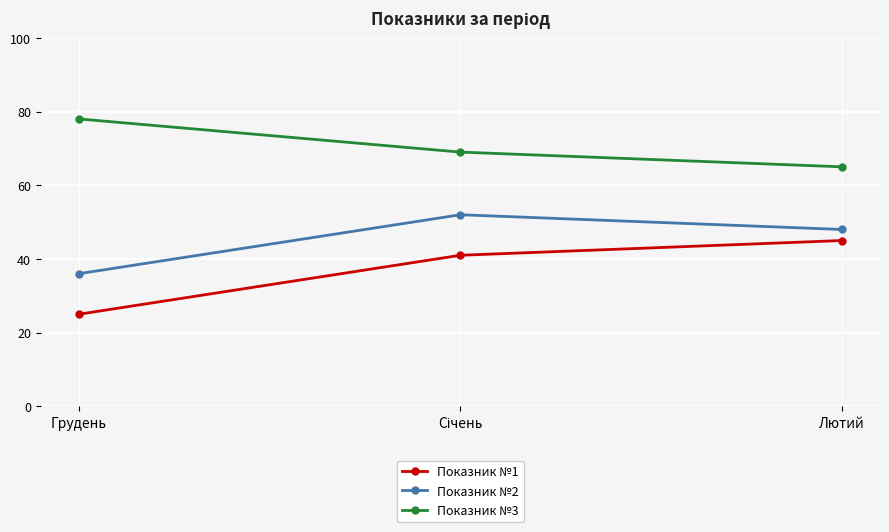

Is this an area chart (filled region under the line)?

No